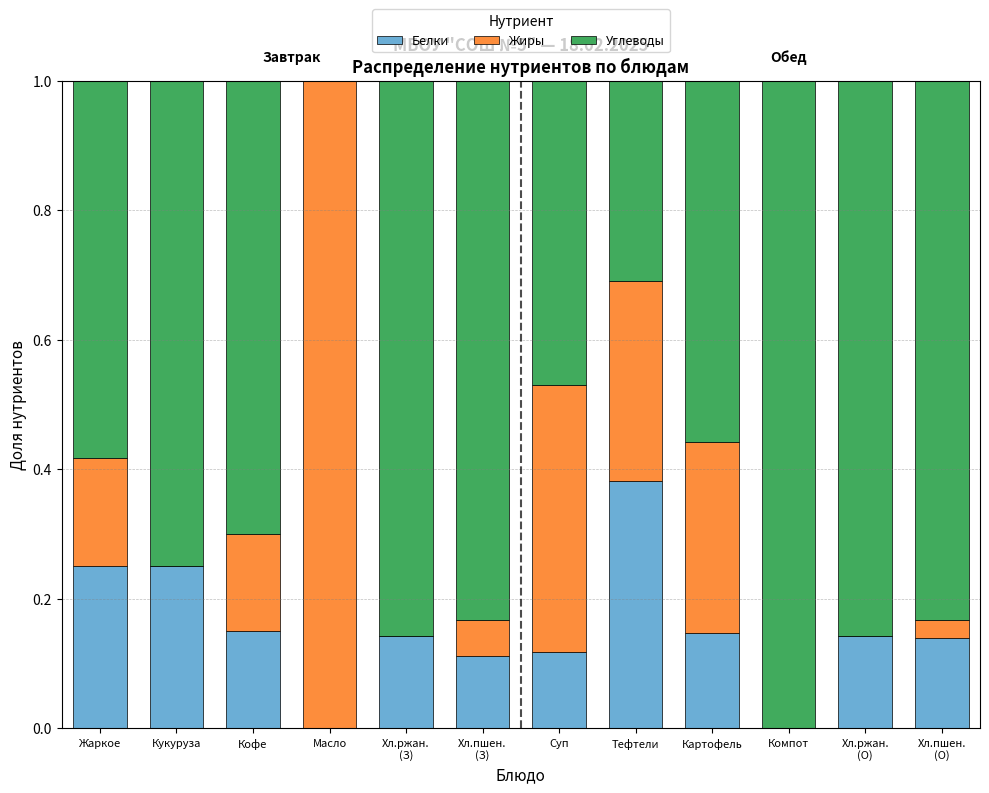

The value of Белки at Масло is 0.0. True or false?

True